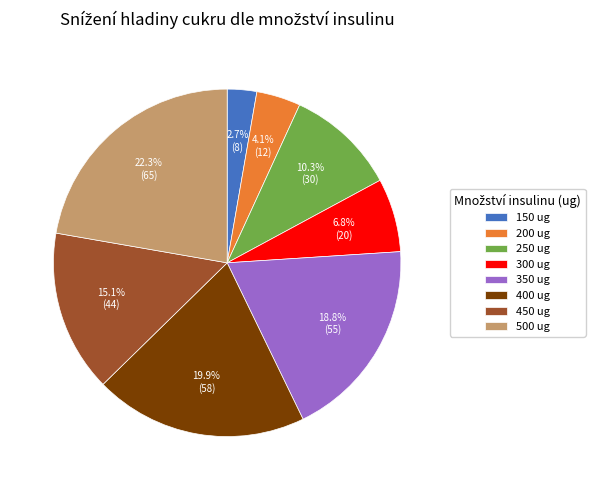

To the nearest percent, what is the average slice percentage?

12%